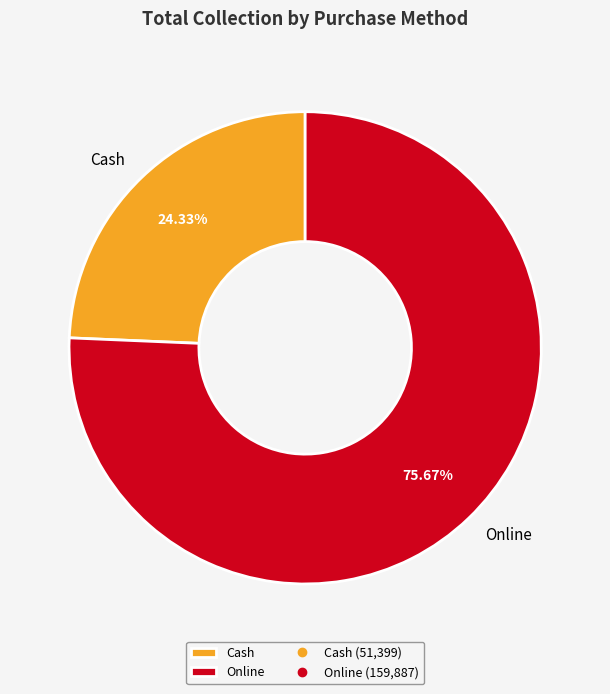

Is there any slice that represents more than half of the pie?

Yes